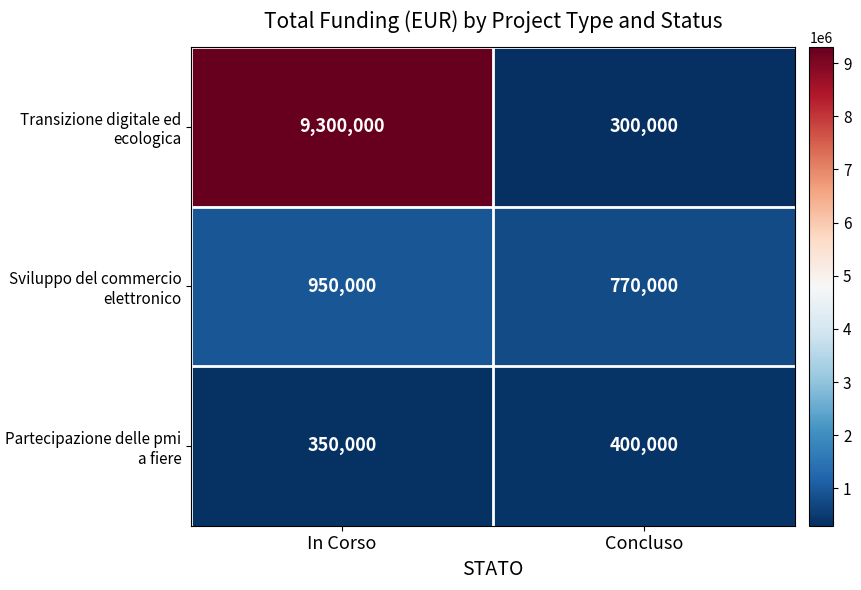

Reading left to right, list all the values displayed in this chart.

Transizione digitale ed ecologica: In Corso=9300000	Concluso=300000
Sviluppo del commercio elettronico: In Corso=950000	Concluso=770000
Partecipazione delle pmi a fiere: In Corso=350000	Concluso=400000